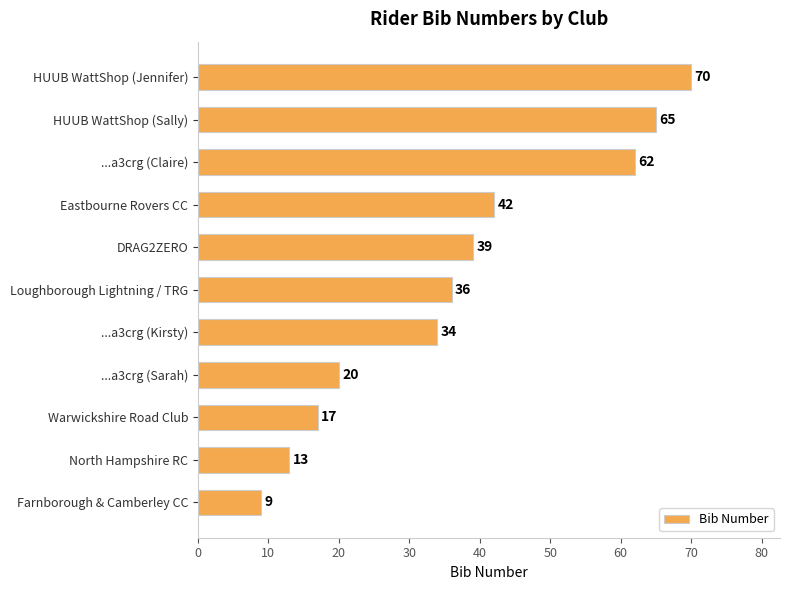

Between HUUB WattShop (Sally) and North Hampshire RC, which is larger?

HUUB WattShop (Sally)